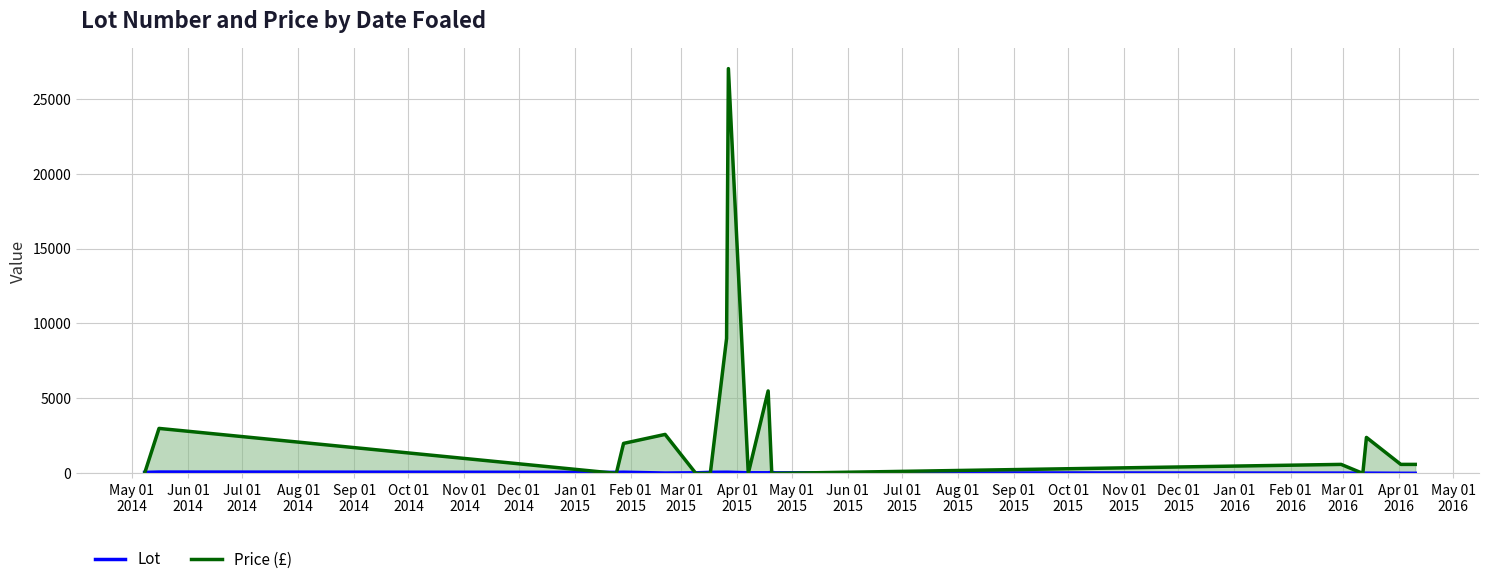

How many intersections are there between Price and Lot?

10